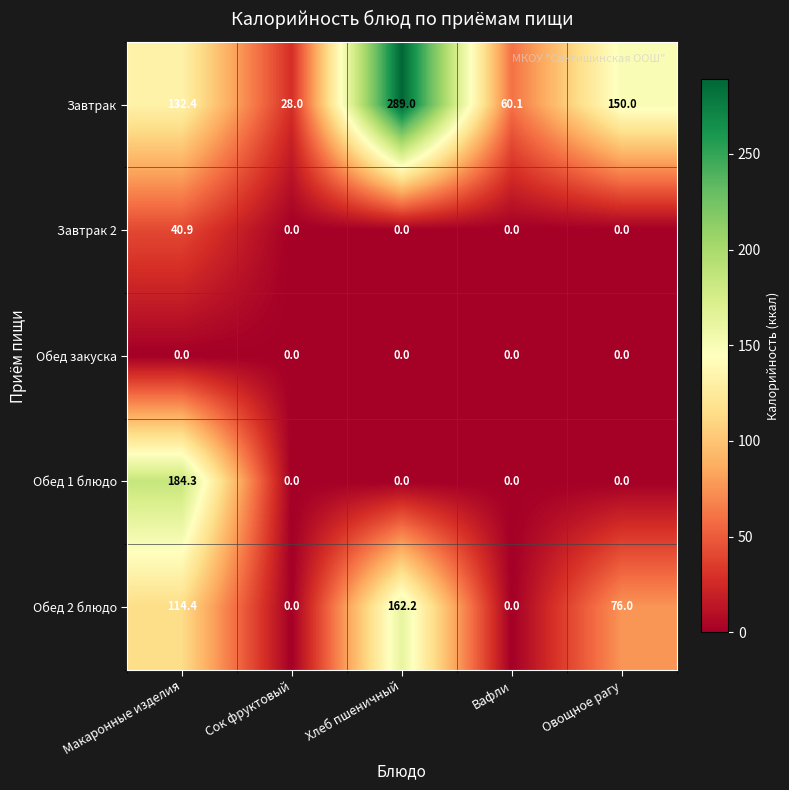

List the series in order of their peak value, highest first.

Завтрак, Обед 1 блюдо, Обед 2 блюдо, Завтрак 2, Обед закуска